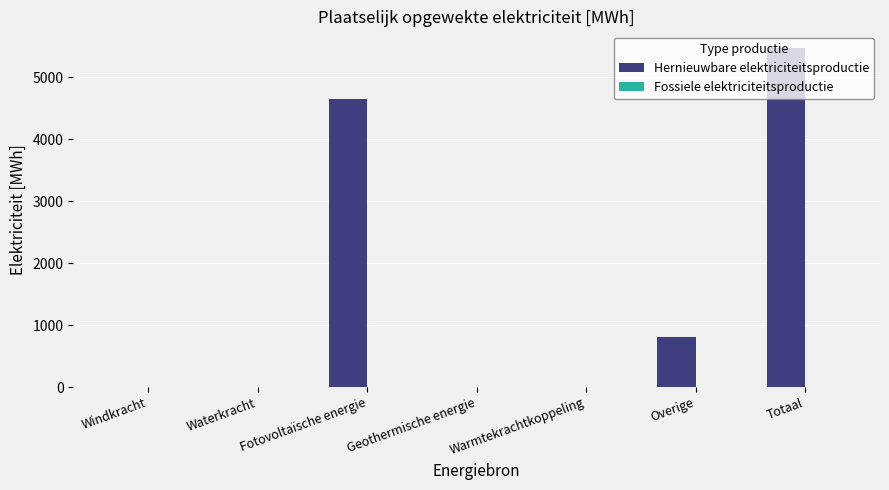

Between Overige and Totaal, which is larger?

Totaal